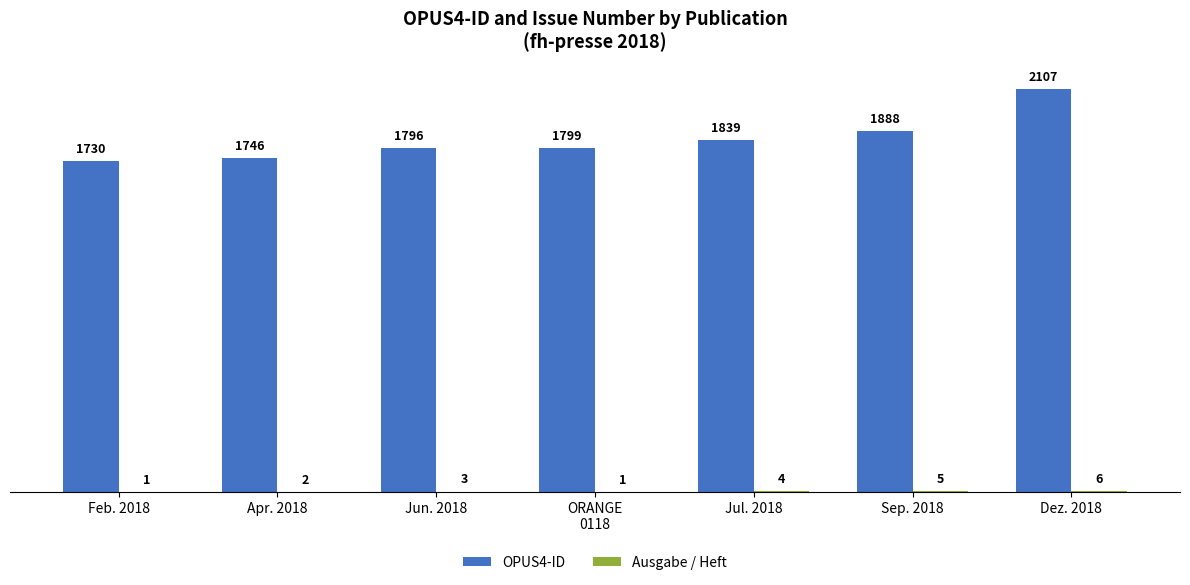

At which category is the sum across all series the highest?

Dez. 2018